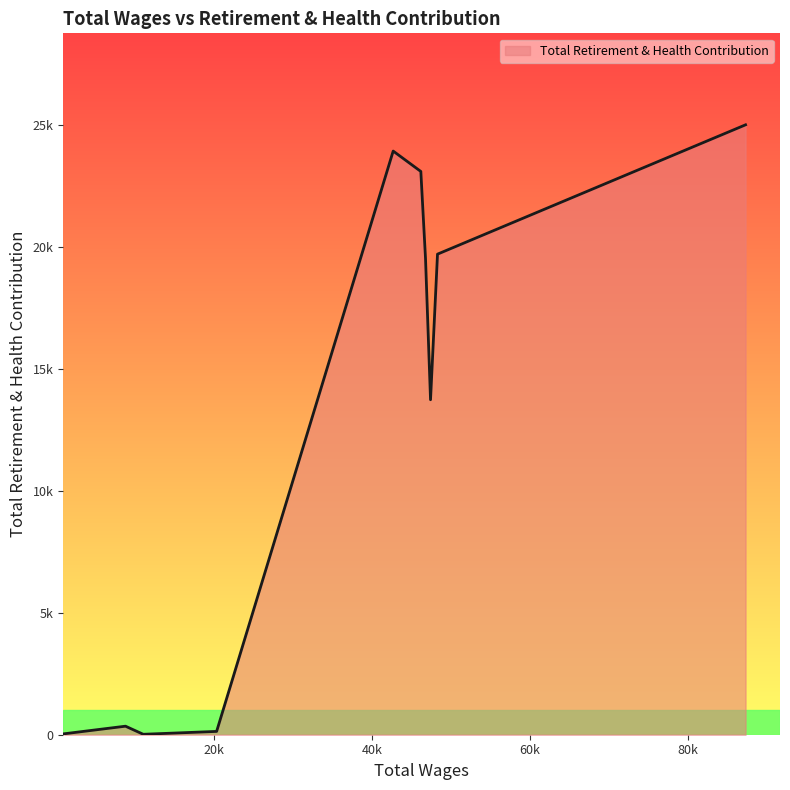

Reading left to right, transcribe all the data shown in this chart.

87305.0=25019	48274.0=19714	47389.0=13741	46752.0=19548	46160.0=23106	42658.0=23942	20285.0=136	10989.0=18	8738.0=350	3819.0=153	3178.0=127	954.0=38